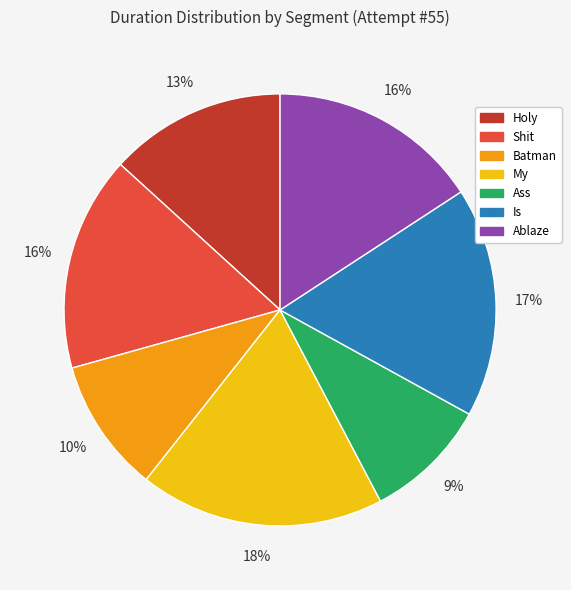

What percentage is the Batman slice, to the nearest percent?

10%